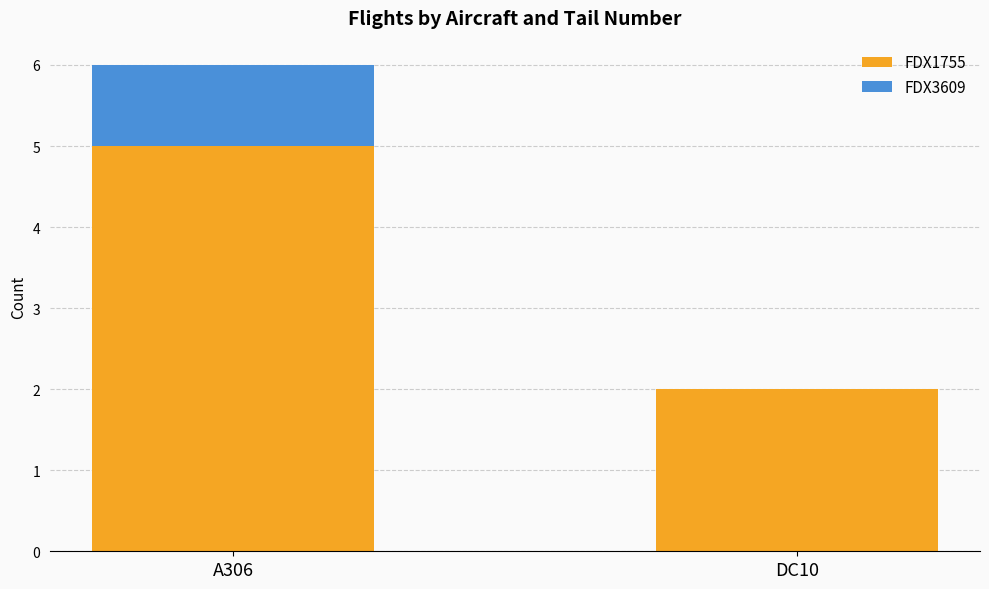

The value of FDX1755 at DC10 is 2. True or false?

True